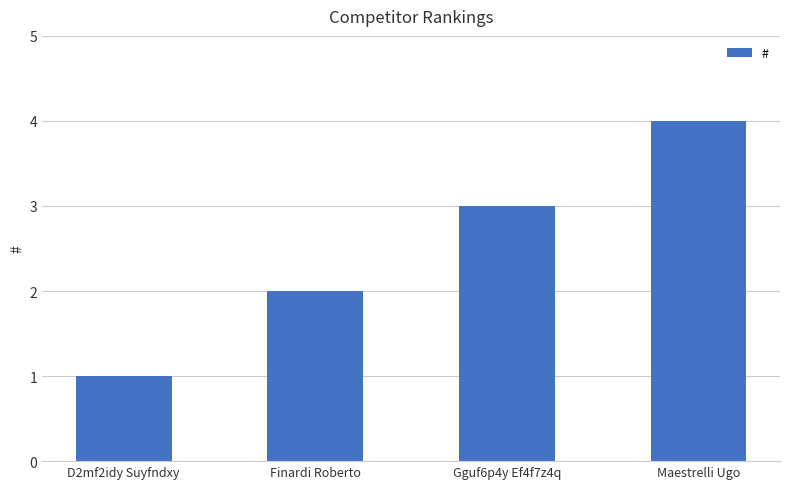

What is the sum of all values?

10